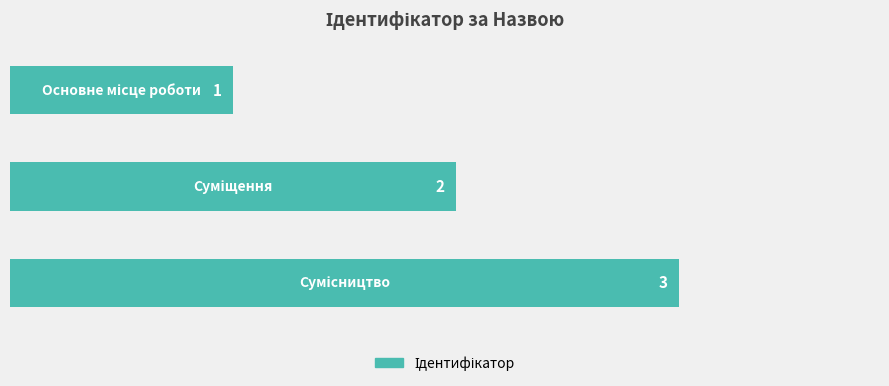

What is the value of the 3rd bar from the top?

3